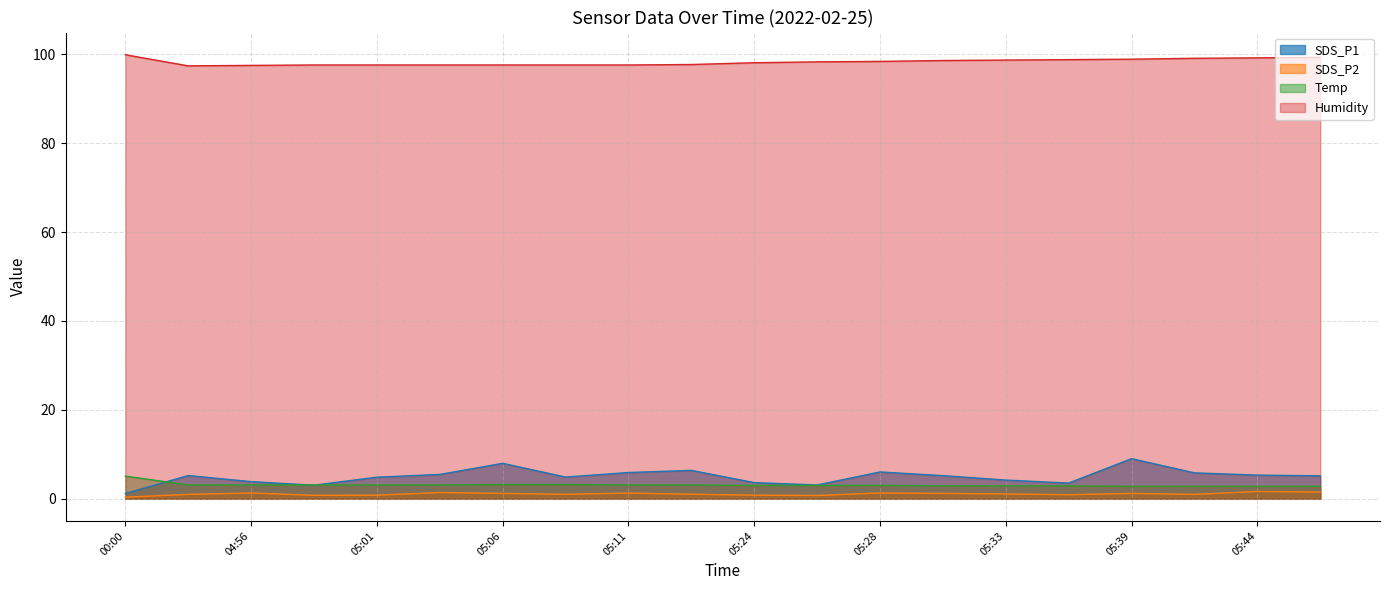

At 05:33, list the series in order from largest to smallest.

Humidity, SDS_P1, Temp, SDS_P2